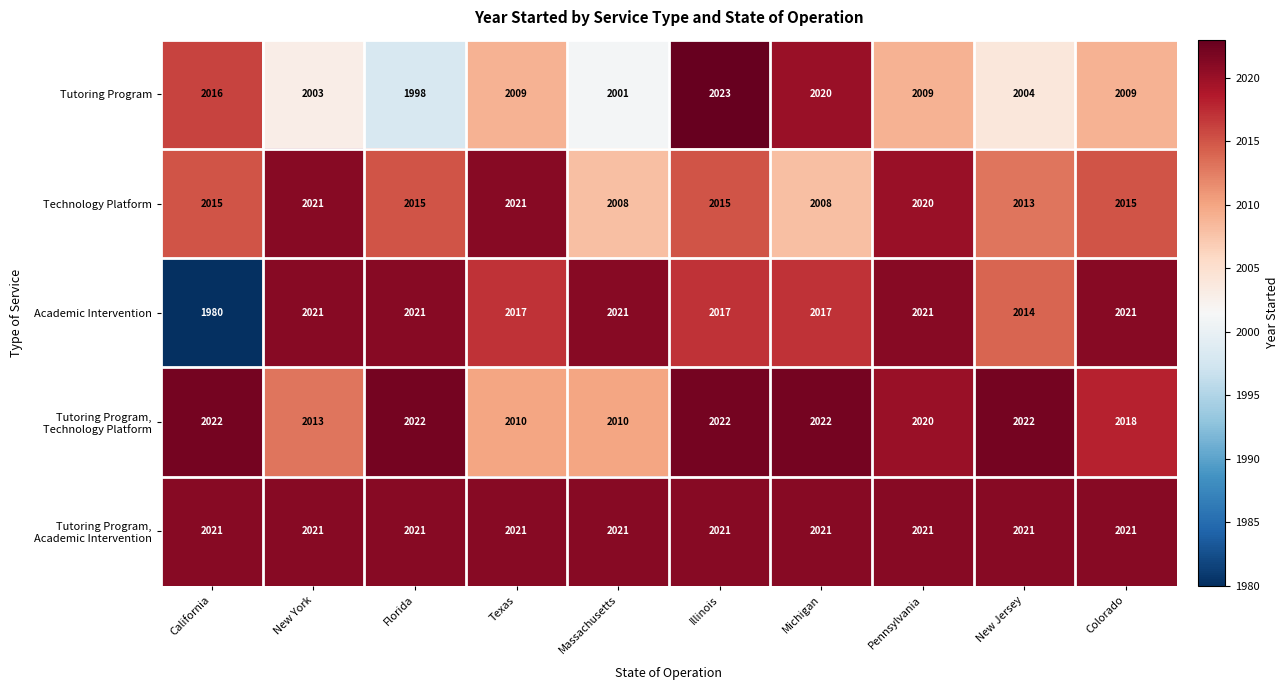

What is the average value of the Tutoring Program series?

2009